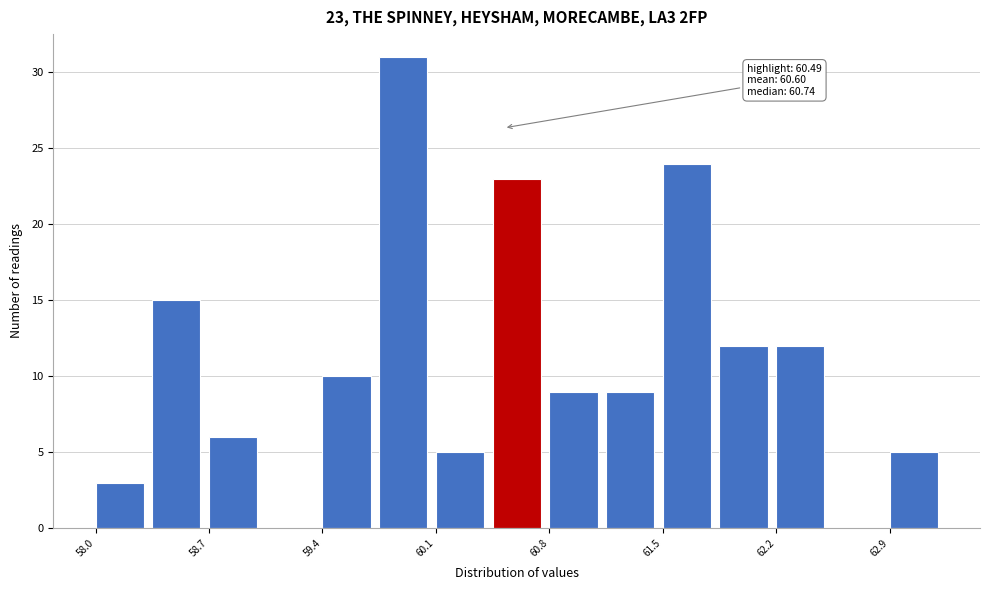

Read against the x-axis, roughly where is the centre of the tallest bar?

59.9